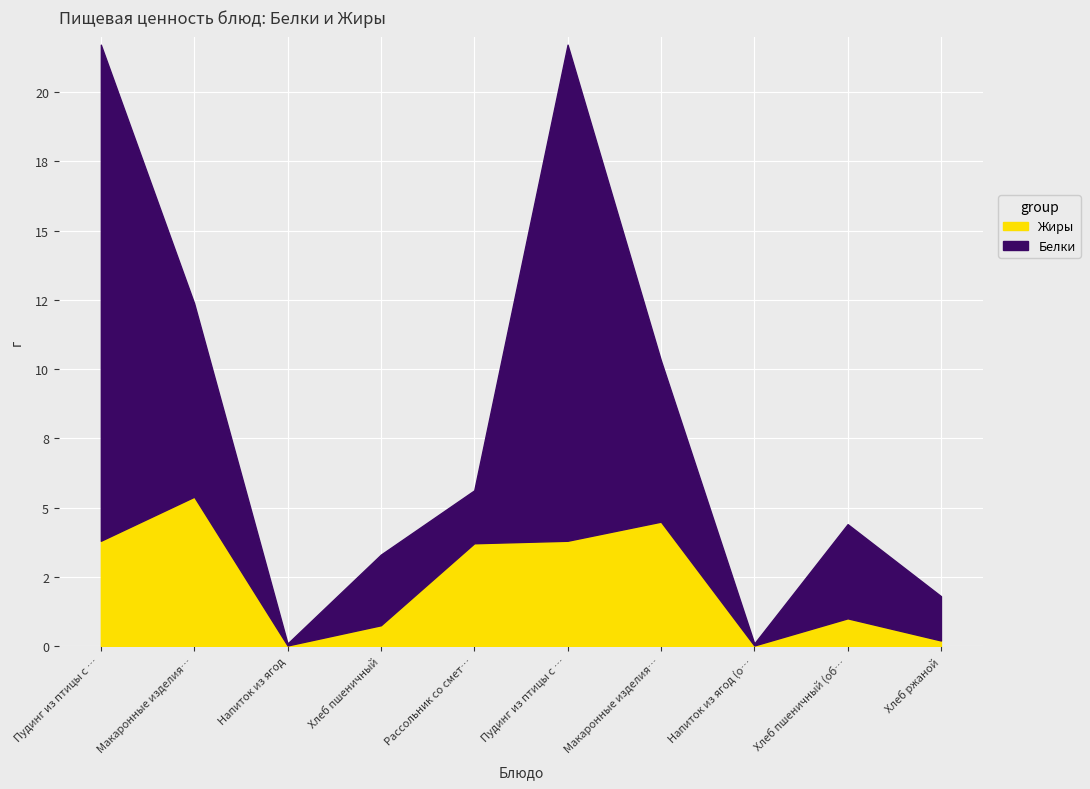

At which label does Жиры first exceed 3?

Пудинг из птицы с соусом